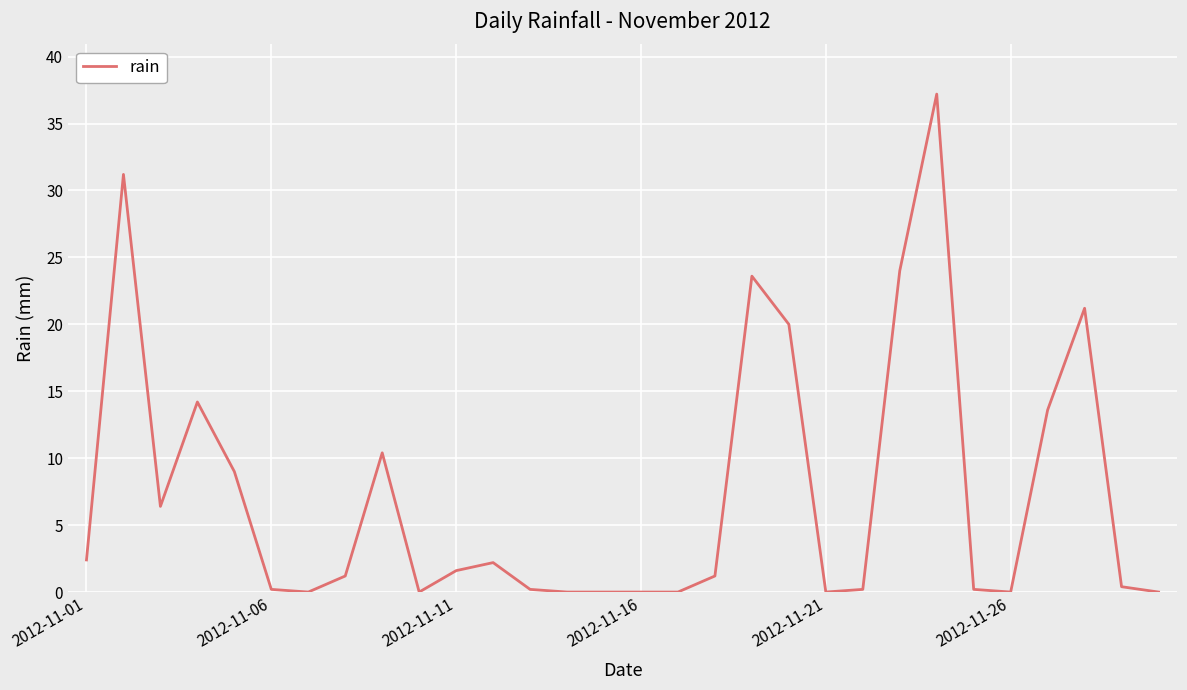

What is the difference between the maximum and minimum values?

37.2